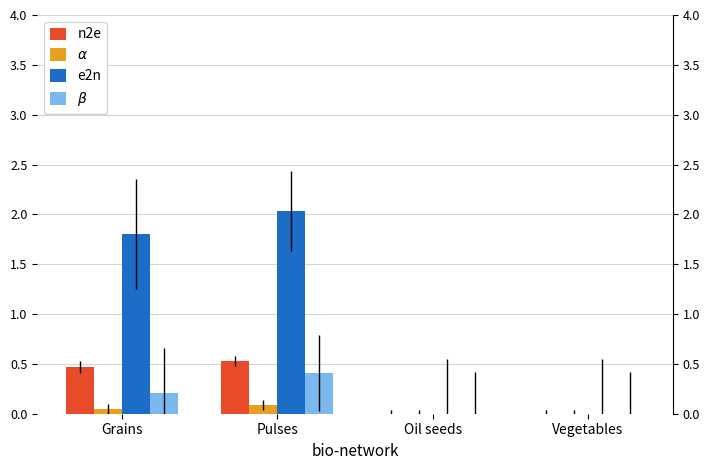

Is it true that e2n equals 2.9 at Grains?

False